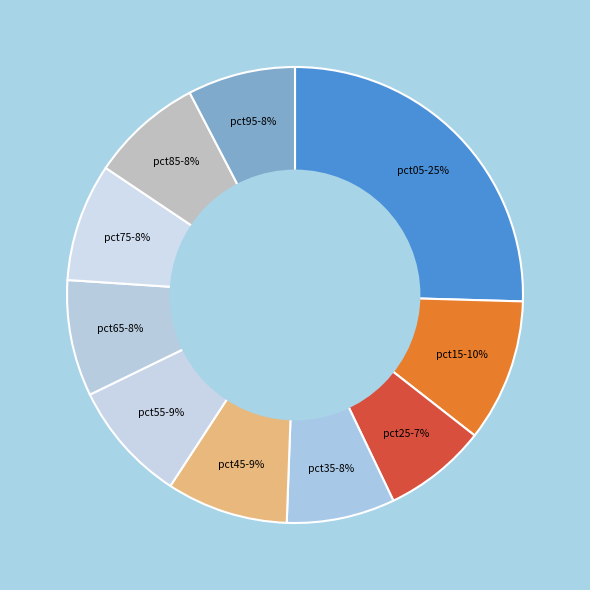

Which category has the smallest portion of the pie?

pct25